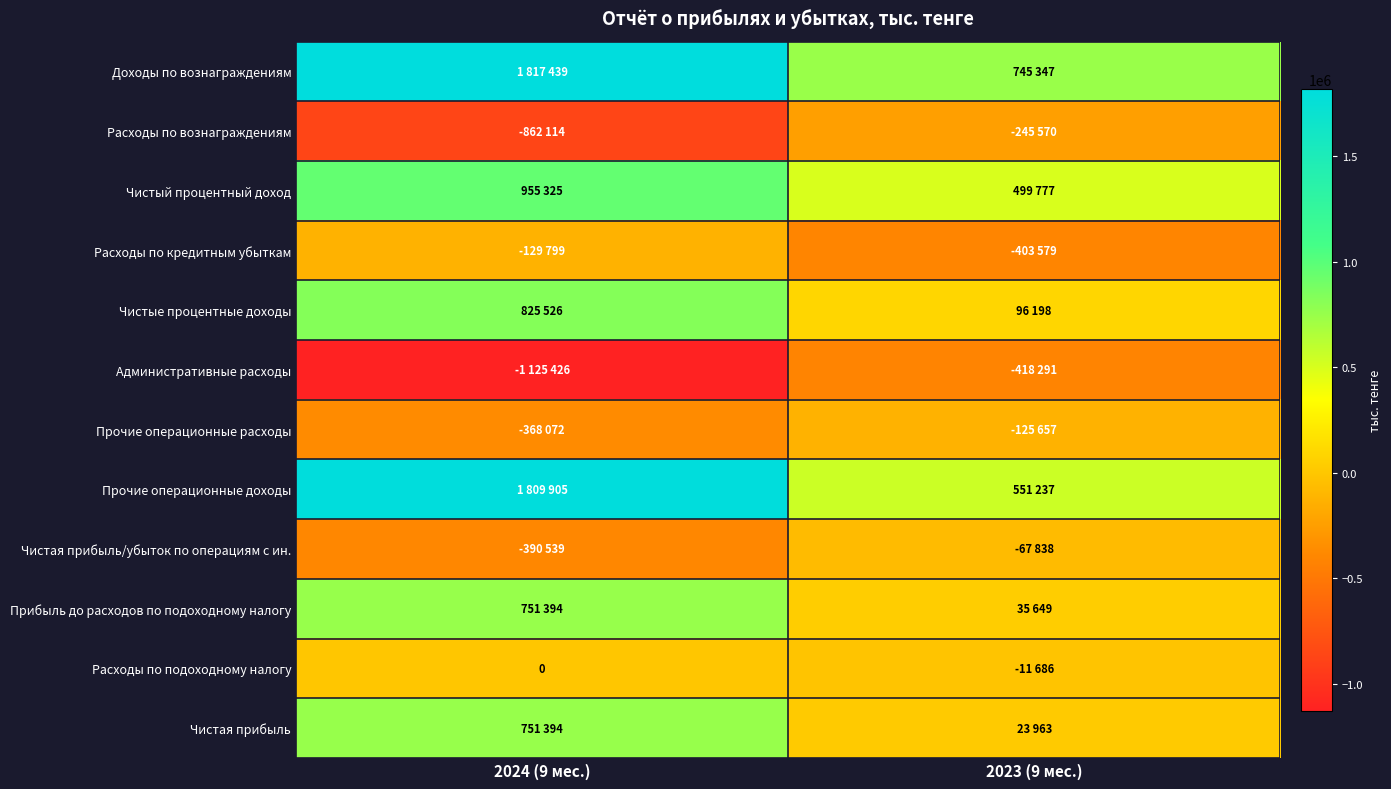

What is the difference between the maximum and minimum values in the Доходы по вознаграждениям series?

1072092